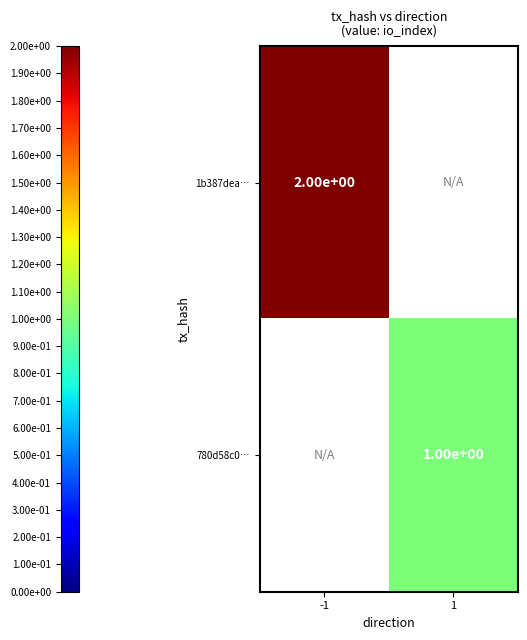

Is it true that 1b387dea… equals 2 at -1?

True